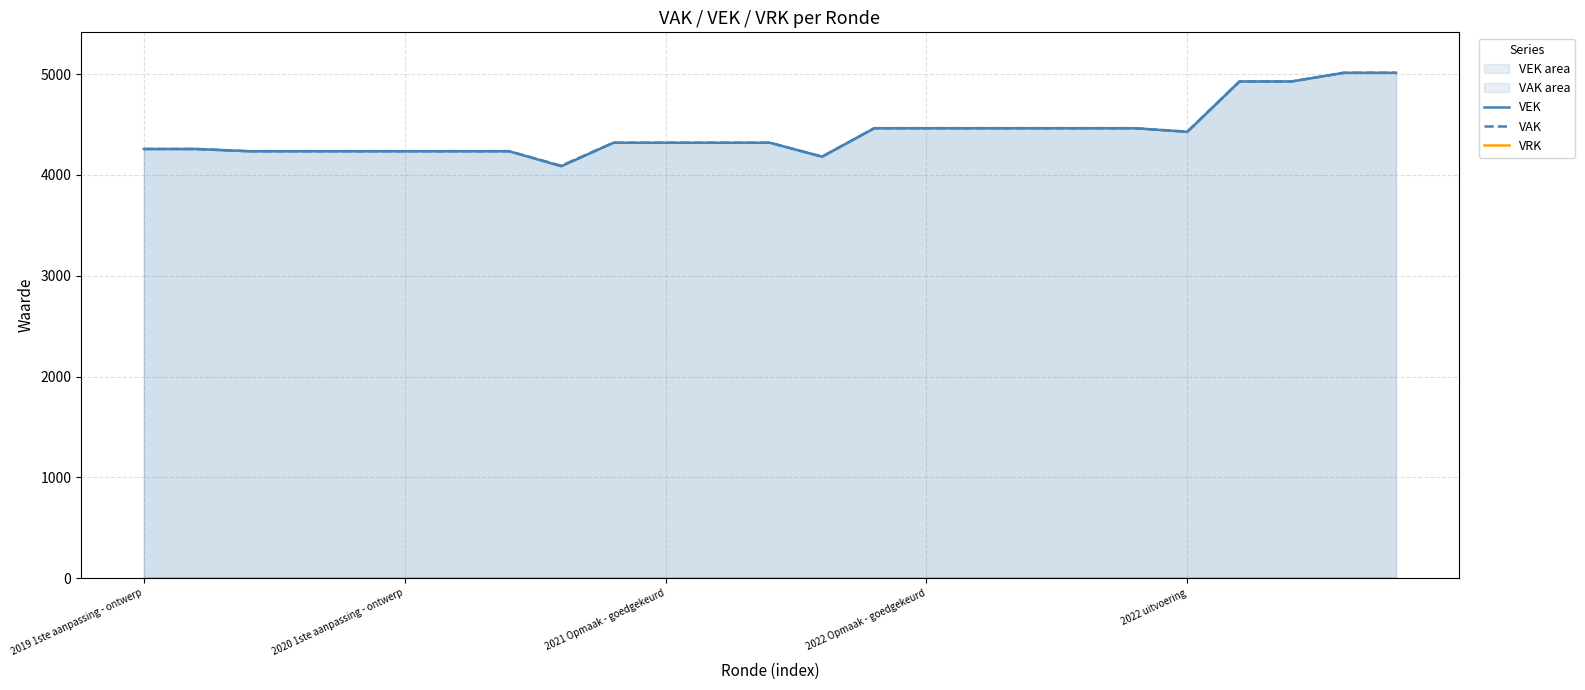

Which category has the lowest value in the VAK series?

8